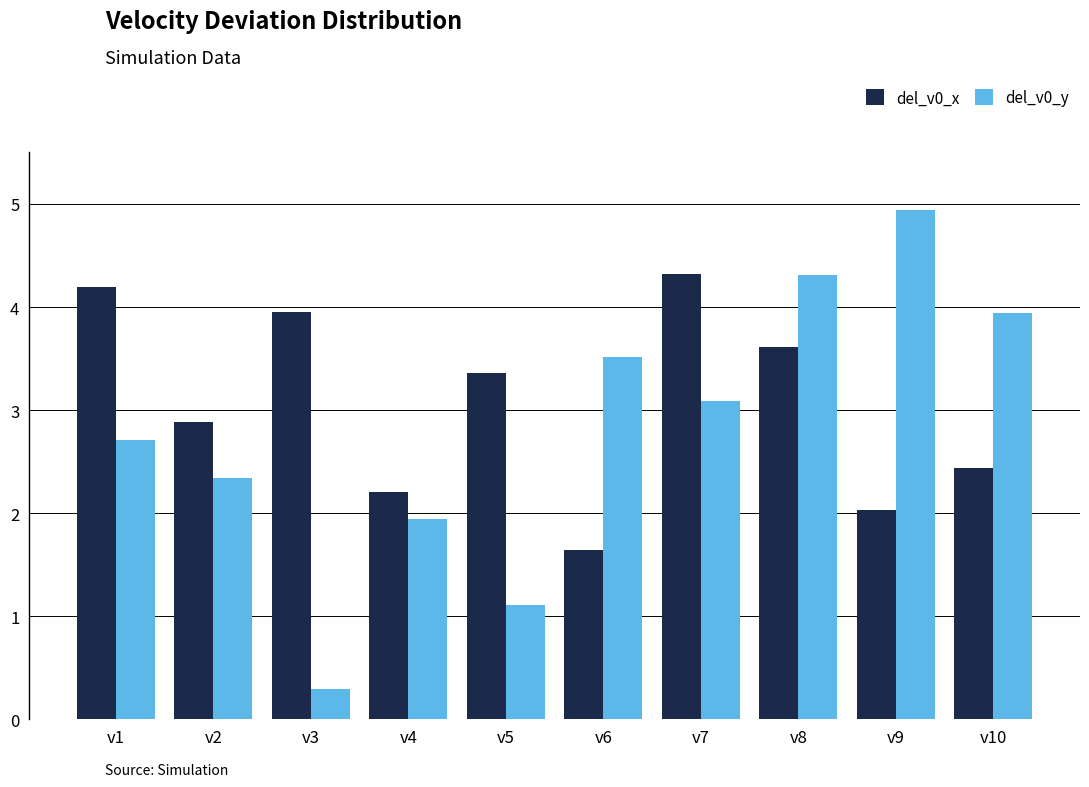

What is the minimum value shown in the chart?

0.3